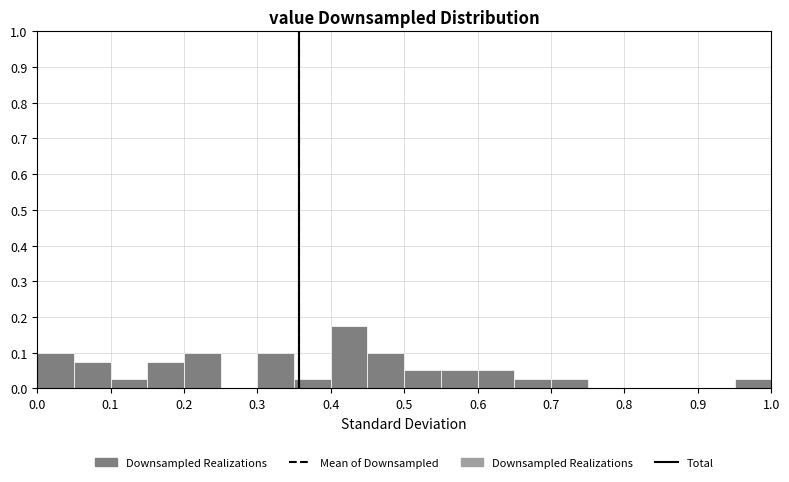

Reading left to right, transcribe this chart: for each bar, give the range it covers on the x-axis and its height. The values are not printed on the chart, so give them approximately, as read against the axis.

0.00 to 0.05: 0.10
0.05 to 0.10: 0.08
0.10 to 0.15: 0.03
0.15 to 0.20: 0.08
0.20 to 0.25: 0.10
0.25 to 0.30: 0
0.30 to 0.35: 0.10
0.35 to 0.40: 0.03
0.40 to 0.45: 0.18
0.45 to 0.50: 0.10
0.50 to 0.55: 0.05
0.55 to 0.60: 0.05
0.60 to 0.65: 0.05
0.65 to 0.70: 0.03
0.70 to 0.75: 0.03
0.75 to 0.80: 0
0.80 to 0.85: 0
0.85 to 0.90: 0
0.90 to 0.95: 0
0.95 to 1.00: 0.03